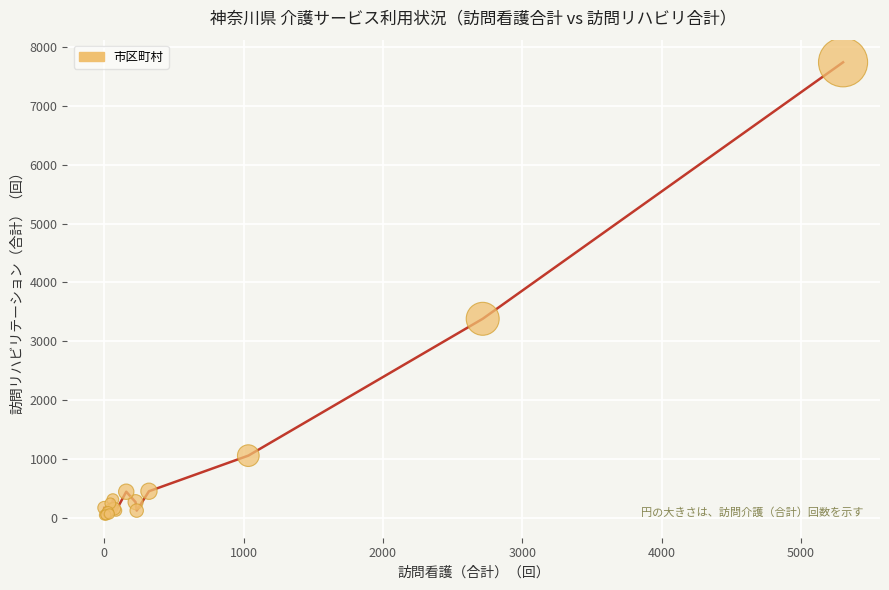

What Y value in the scatter plot is closest to 3893?

3382